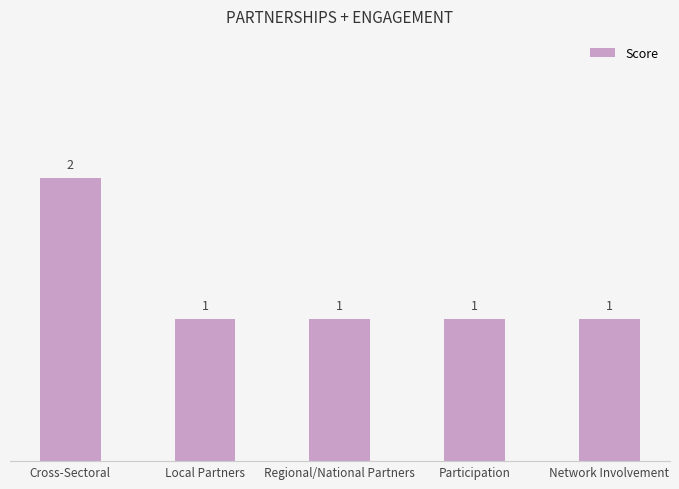

How many values are between 1 and 2?

5